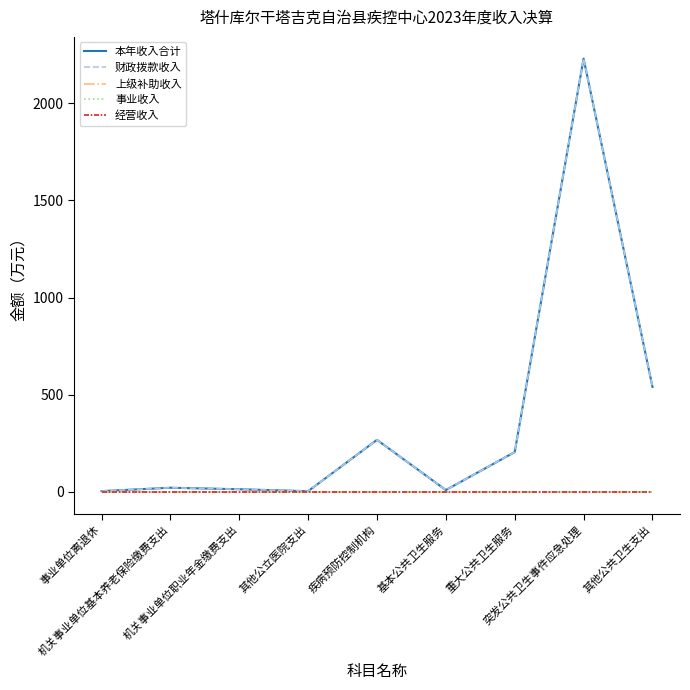

Which series has the largest total across all categories?

本年收入合计